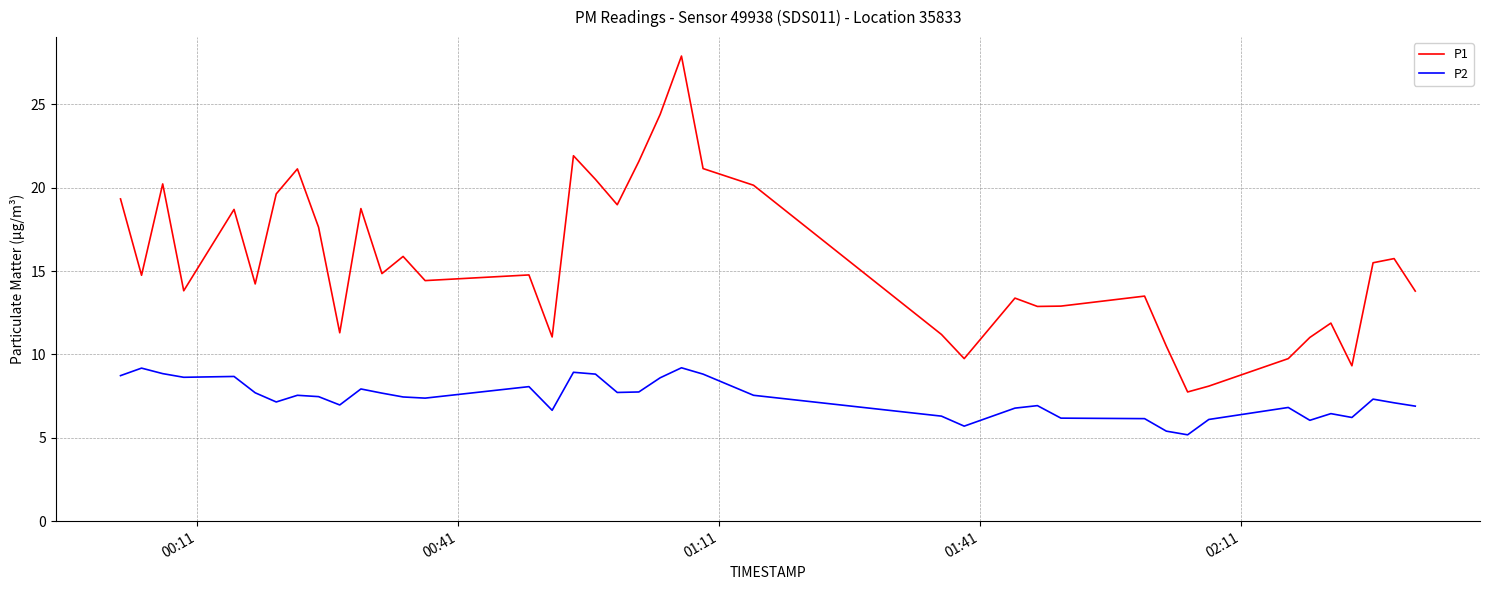

What is the average value of the P1 series?

15.6